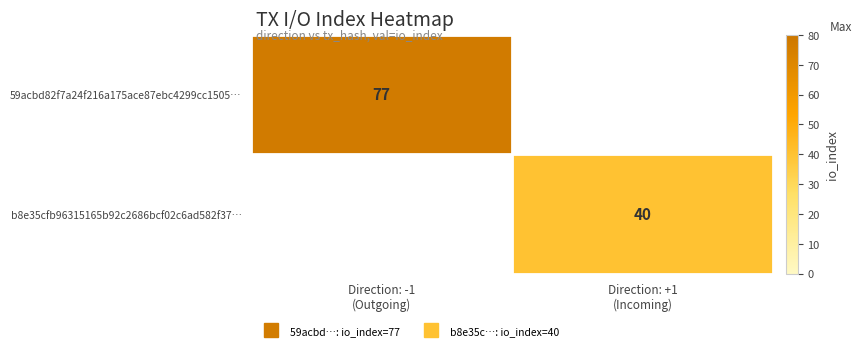

What is the lowest value of the 59acbd82f7a24f216a175ace87ebc4299cc1505… series?

77.0